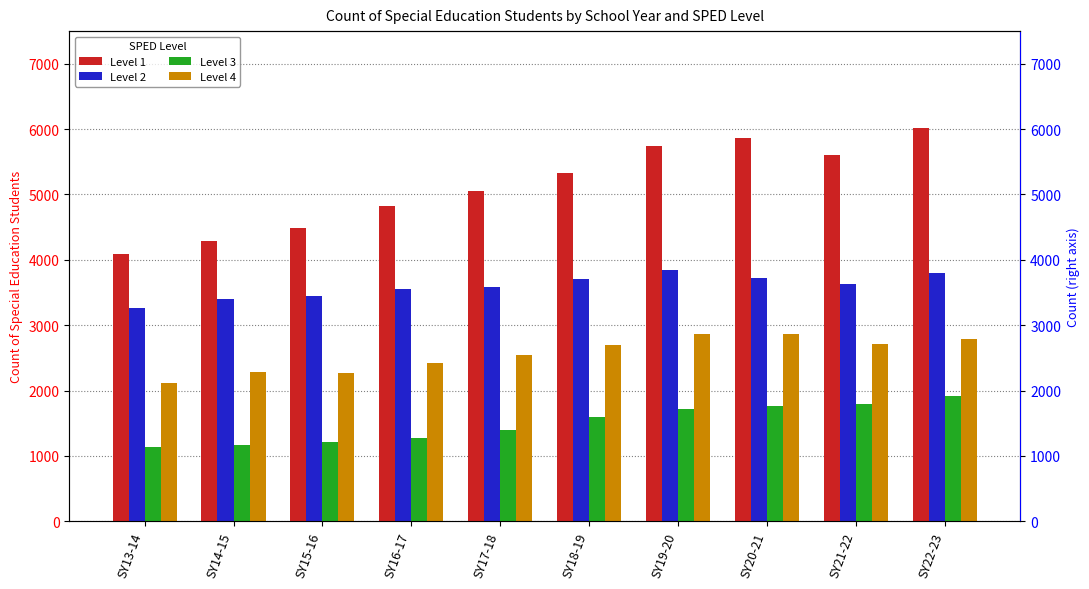

Reading left to right, transcribe all the data shown in this chart.

Level 1: 4086	4284	4481	4826	5058	5328	5739	5857	5598	6024
Level 2: 3264	3401	3446	3548	3591	3711	3841	3715	3624	3804
Level 3: 1143	1172	1213	1272	1400	1601	1711	1757	1791	1912
Level 4: 2120	2291	2272	2418	2550	2690	2863	2870	2705	2791